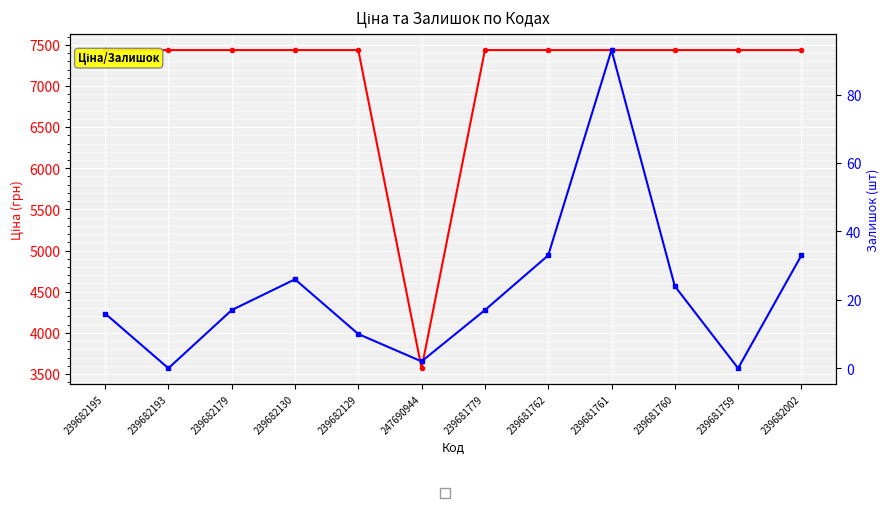

List the series in order of their overall mean, lowest first.

Залишок, Ціна